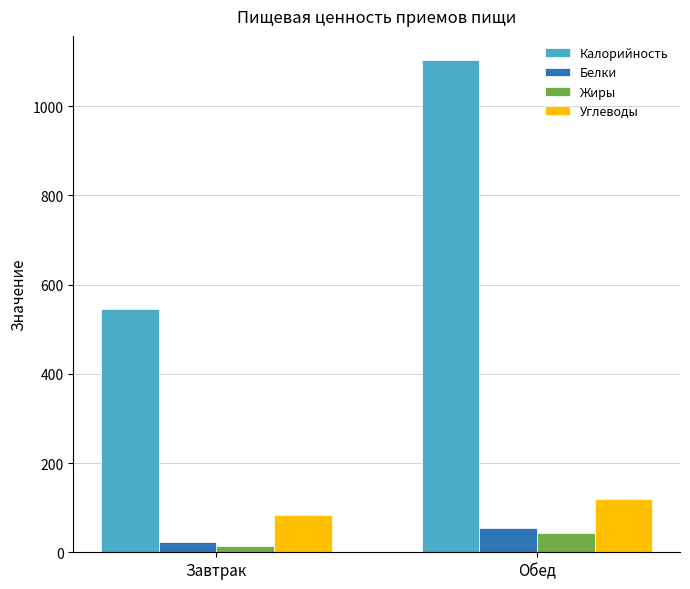

Which series has the largest range (max minus min)?

Калорийность